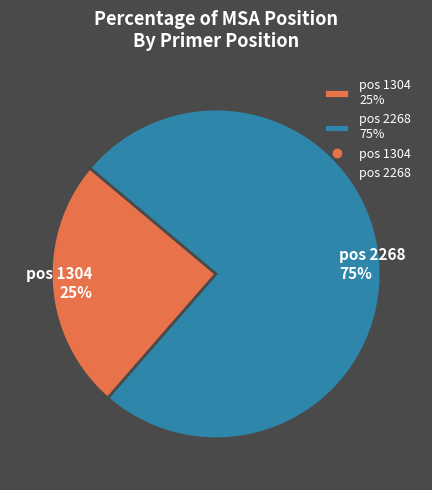

Count the number of slices in the pie.

2